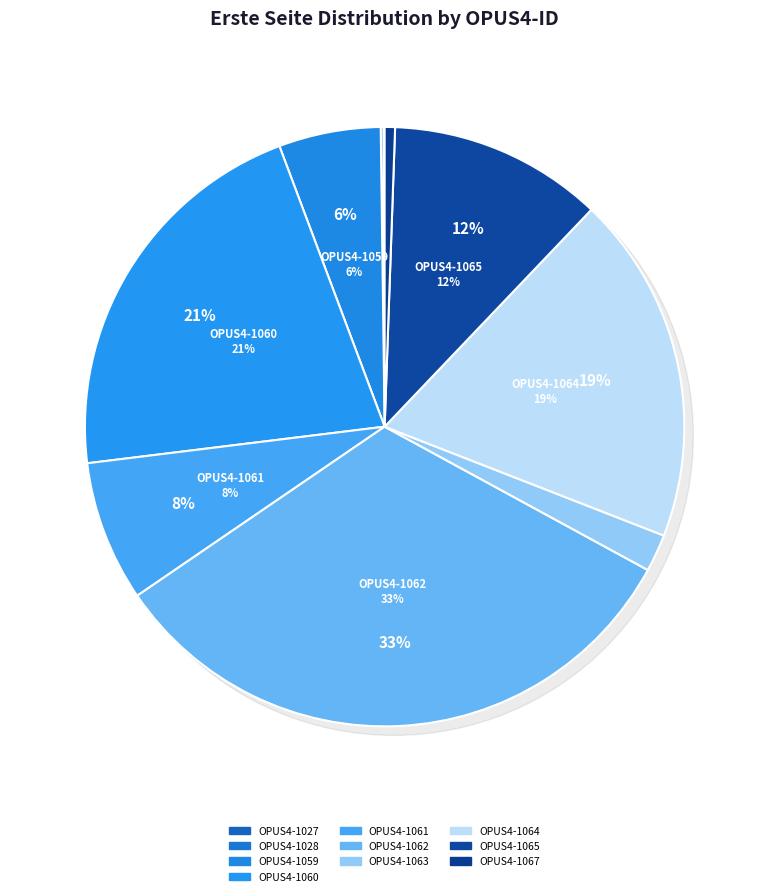

What portion of the pie excludes OPUS4-1064?

81.2%